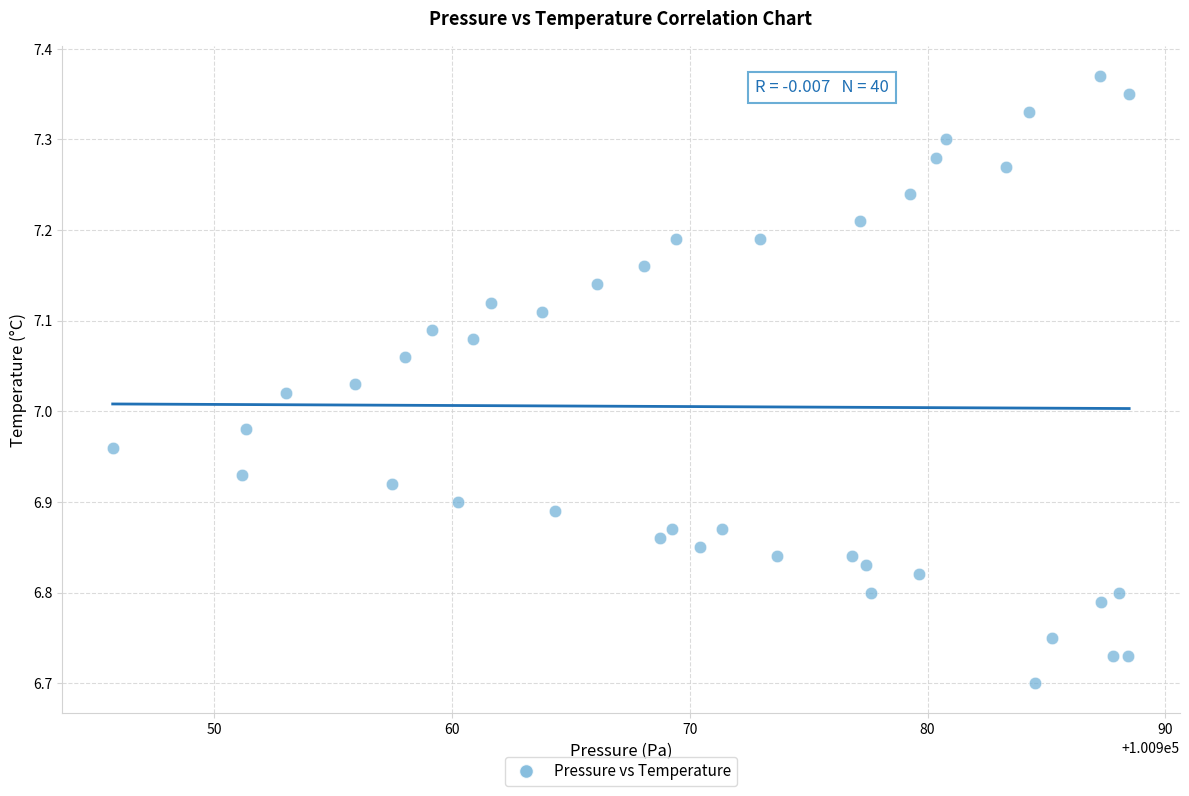

What is the range of Y values (max minus min)?

0.7